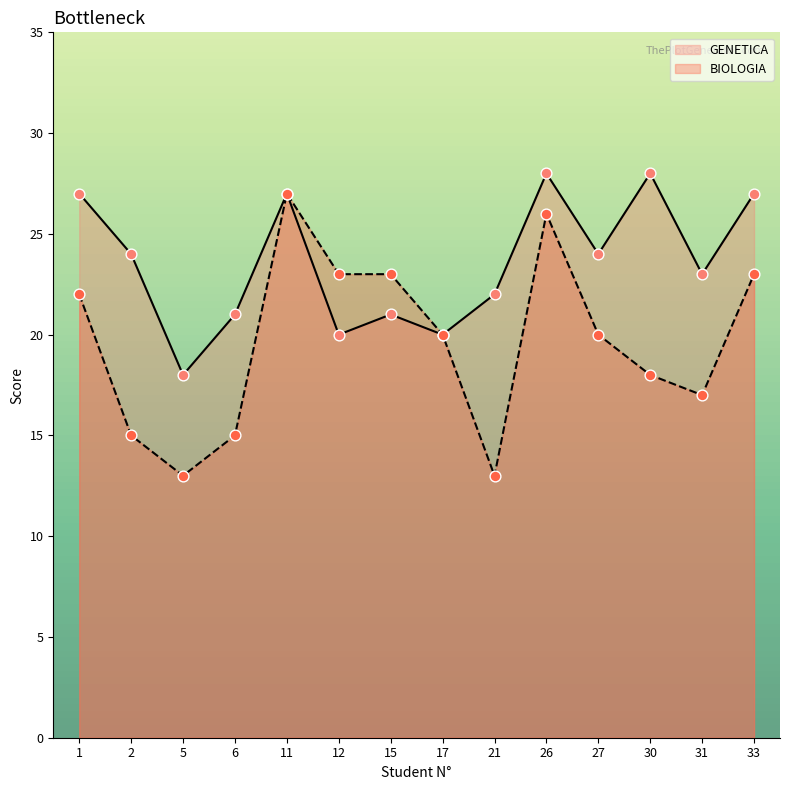

At which category is the sum across all series the highest?

11